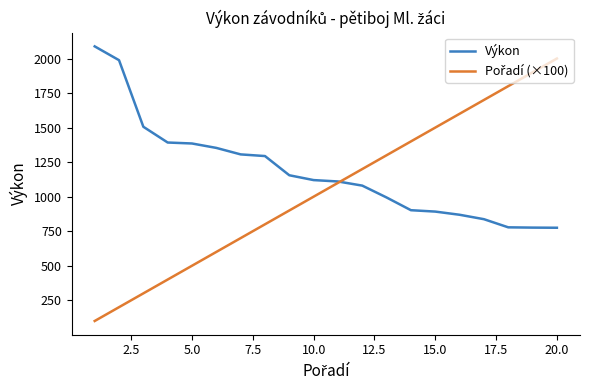

What is the difference between the maximum and second lowest values in the Výkon series?

1312